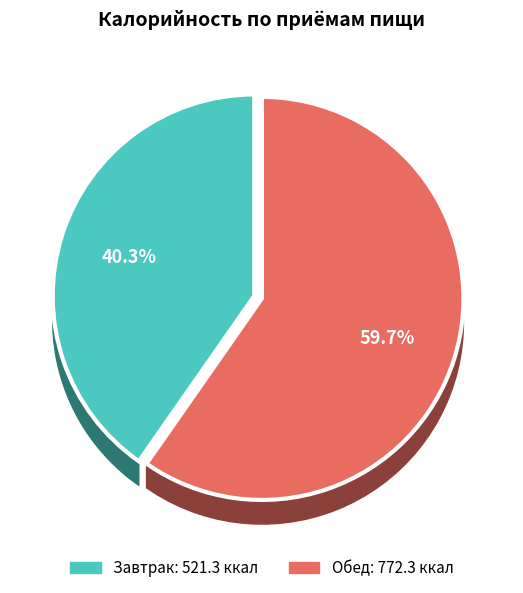

To the nearest percent, what percentage of the pie is Обед?

60%